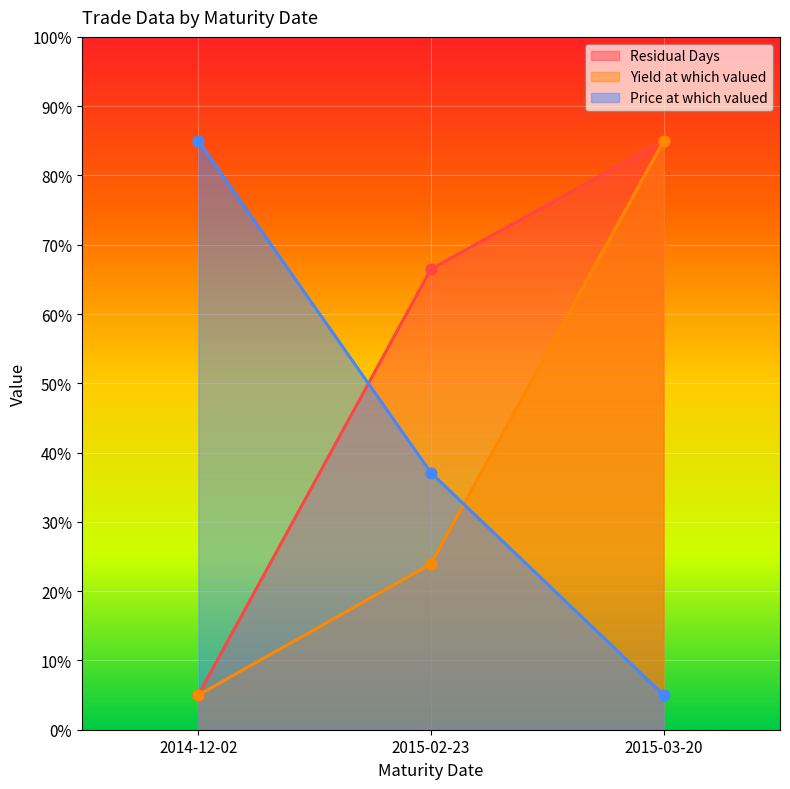

What are all the series names shown in the legend?

Residual Days, Yield at which valued, Price at which valued